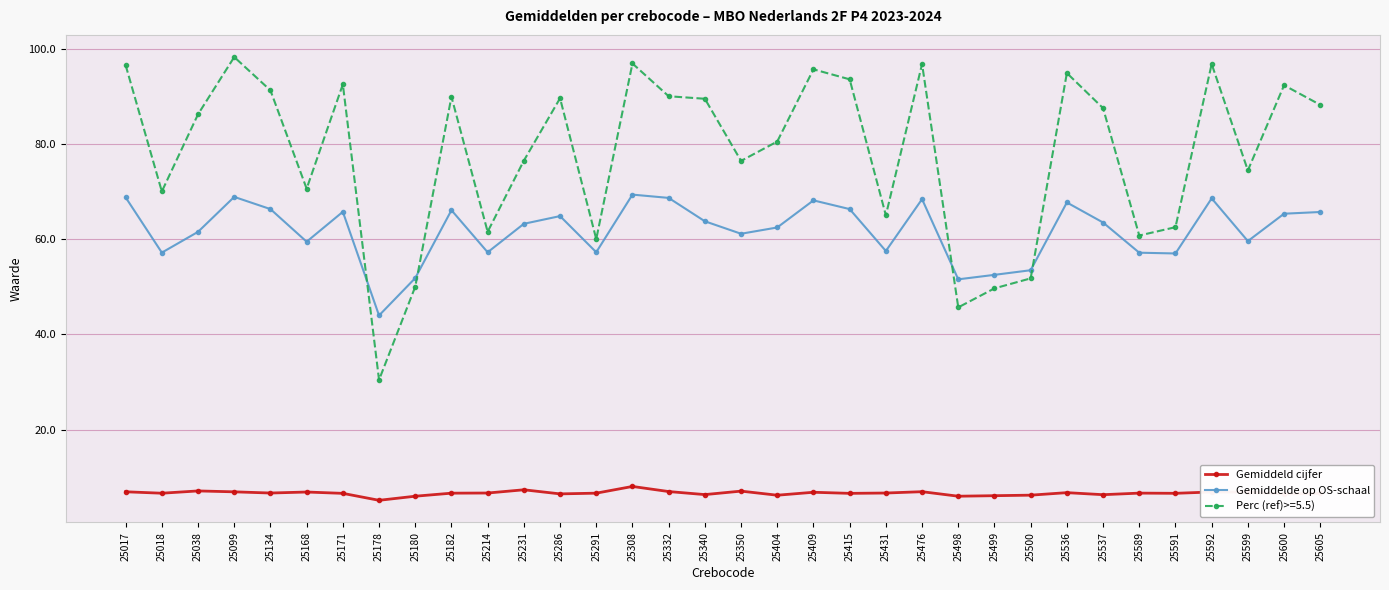

What are all the series names shown in the legend?

Gemiddeld cijfer, Gemiddelde op OS-schaal, Perc (ref)>=5.5)